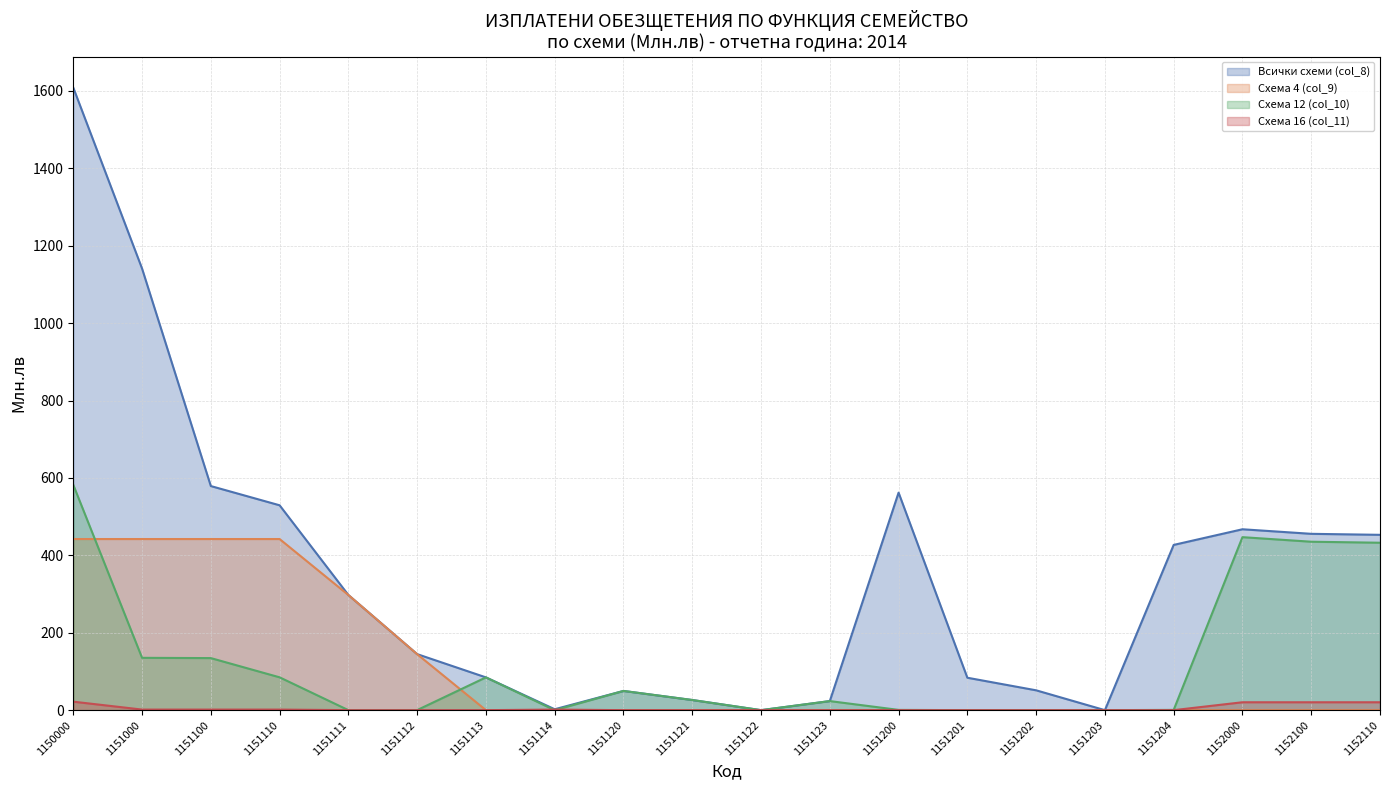

Reading left to right, what are all the values shown in this chart?

Всички схеми (col_8): 1608.3	1140.9	579.0	529.3	297.5	144.8	84.7	2.4	49.7	26.2	0.0	23.4	562.0	83.8	51.3	0.0	426.9	467.4	455.6	453.0
Схема 4 (col_9): 442.1	442.1	442.1	442.1	297.5	144.6	0.0	0.0	0.0	0.0	0.0	0.0	0.0	0.0	0.0	0.0	0.0	0.0	0.0	0.0
Схема 12 (col_10): 582.1	135.2	134.5	84.8	0.0	0.2	84.7	0.0	49.7	26.2	0.0	23.4	0.7	0.0	0.0	0.0	0.7	446.9	435.2	432.6
Схема 16 (col_11): 21.9	1.5	1.5	1.5	0.0	0.0	0.0	1.5	0.0	0.0	0.0	0.0	0.0	0.0	0.0	0.0	0.0	20.4	20.4	20.4